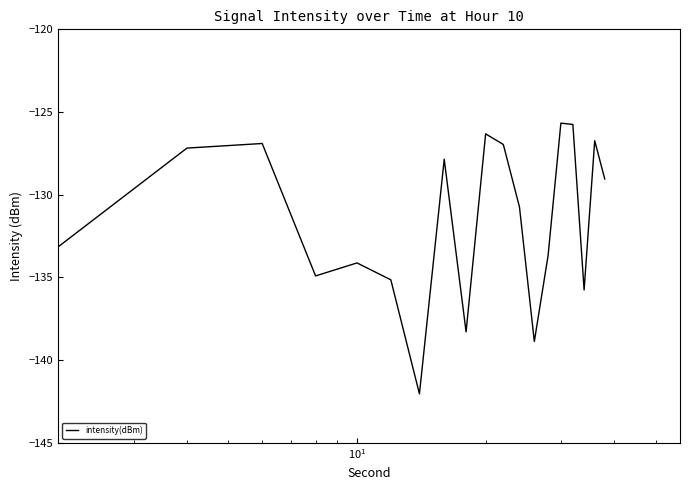

What is the minimum value shown in the chart?

-142.0